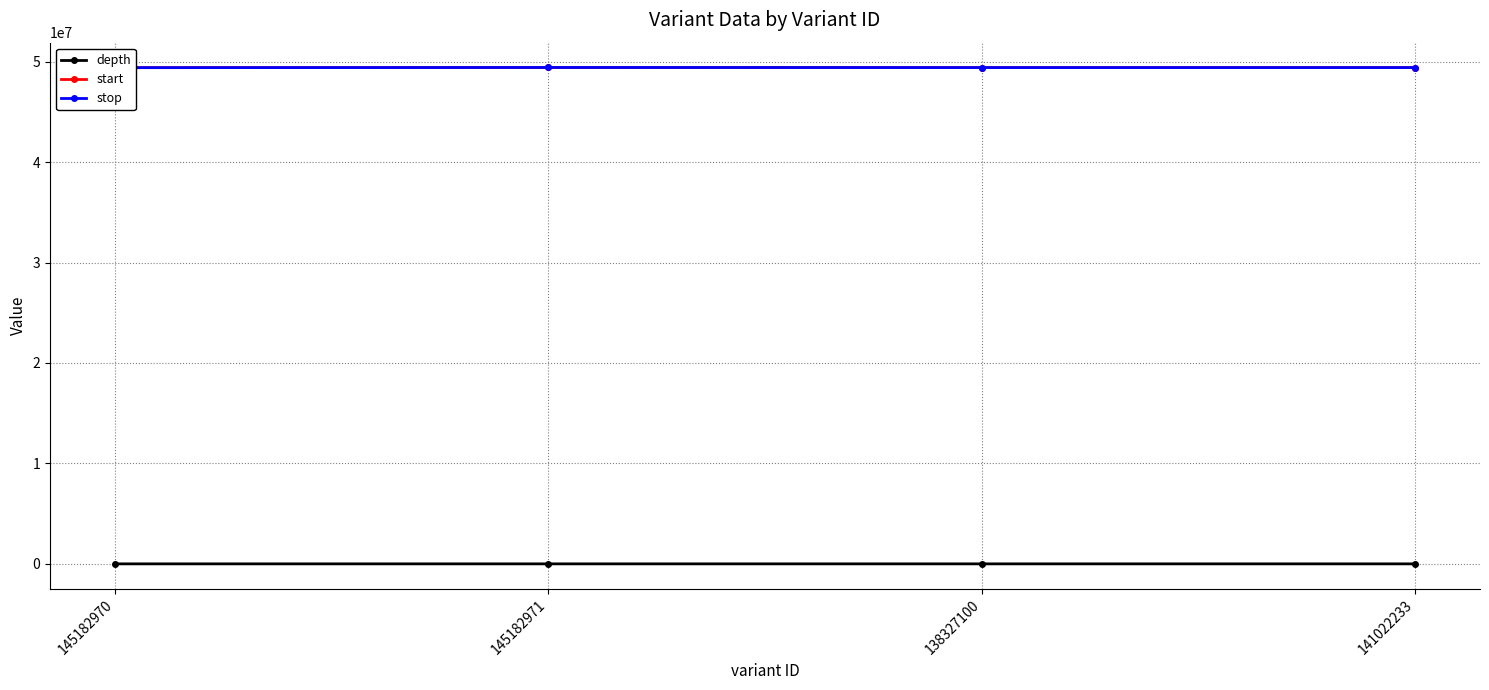

Is the value of stop at 141022233 greater than the value of start at 145182971?

No